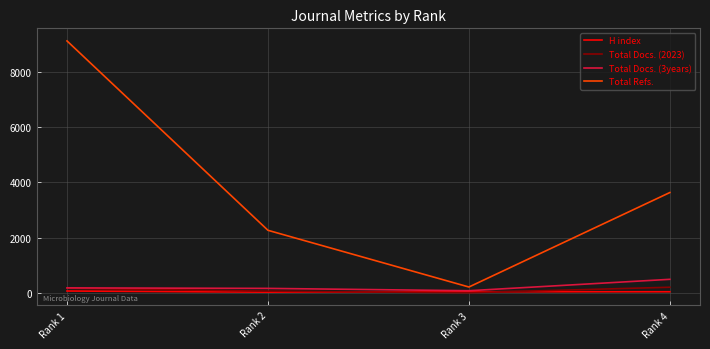

At which category is the sum across all series the highest?

Rank 1